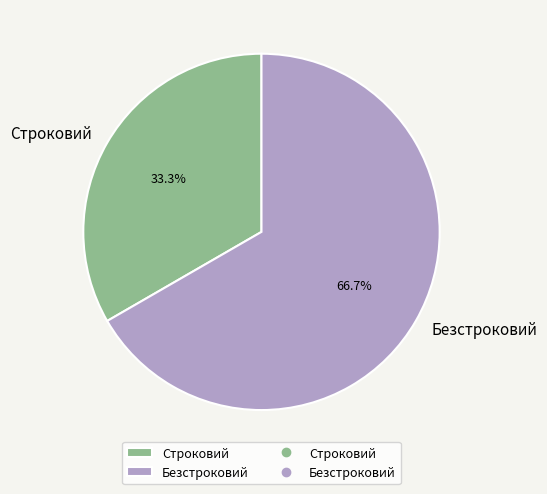

To the nearest percent, what portion does Строковий represent?

33%